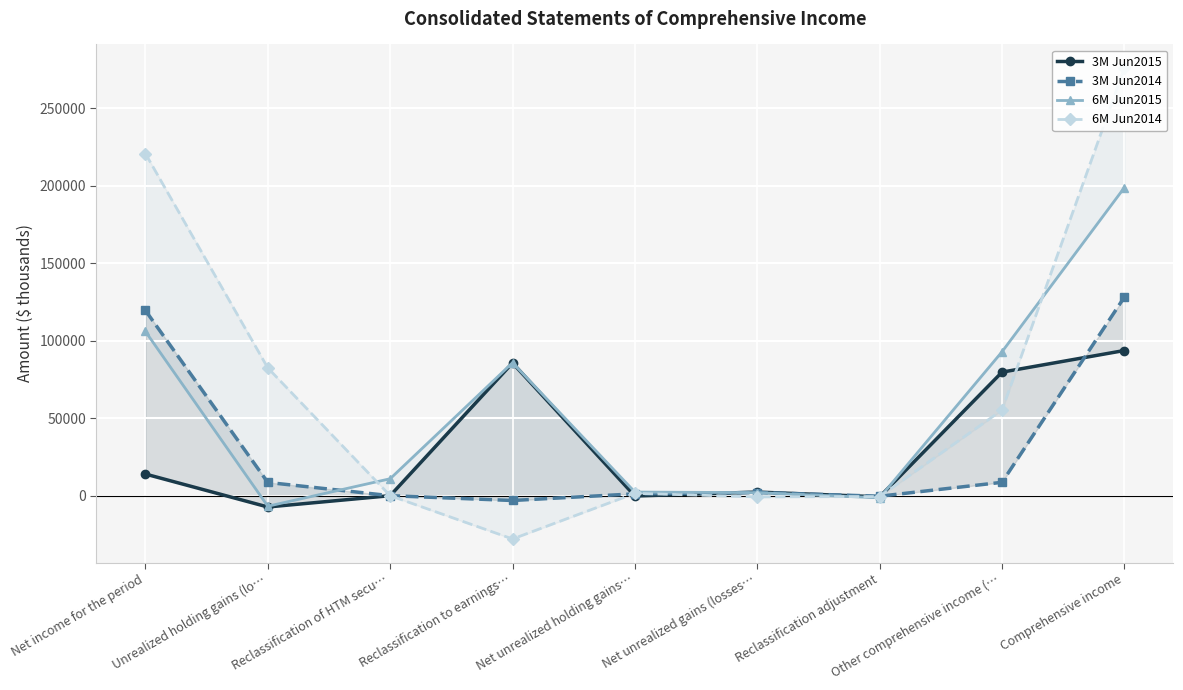

Rank the series at Reclassification adjustment from lowest to highest value.

6M Jun2015, 3M Jun2015, 6M Jun2014, 3M Jun2014